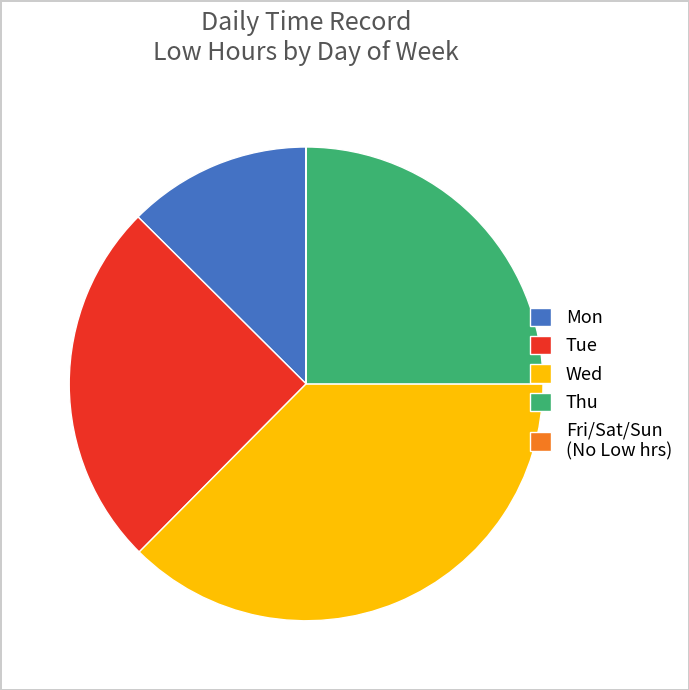

What is the largest slice in the pie chart?

Wed